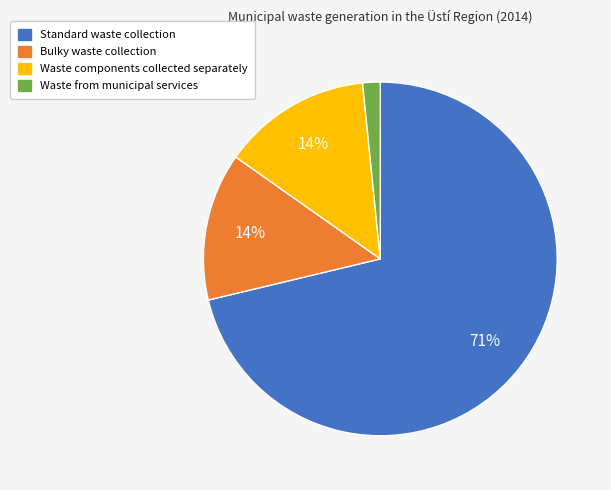

True or false: Bulky waste collection accounts for 14% of the total.

True